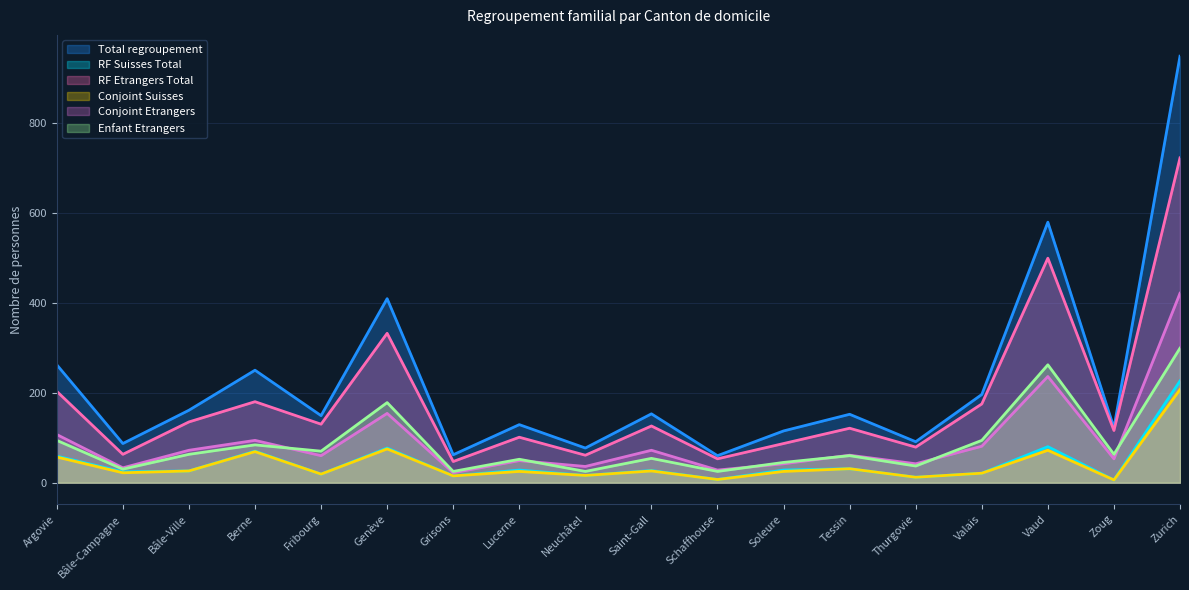

List the series in order of their peak value, highest first.

Total regroupement, RF Etrangers Total, Conjoint Etrangers, Enfant Etrangers, RF Suisses Total, Conjoint Suisses